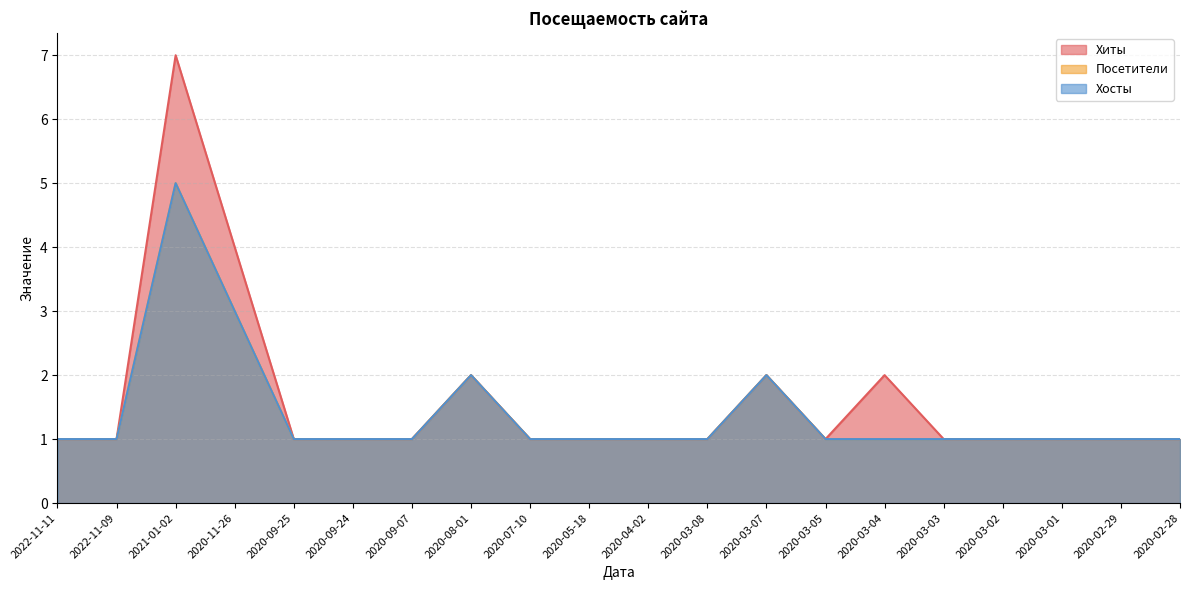

Reading left to right, transcribe all the data shown in this chart.

Хиты: 1	1	7	4	1	1	1	2	1	1	1	1	2	1	2	1	1	1	1	1
Посетители: 1	1	5	3	1	1	1	2	1	1	1	1	2	1	1	1	1	1	1	1
Хосты: 1	1	5	3	1	1	1	2	1	1	1	1	2	1	1	1	1	1	1	1